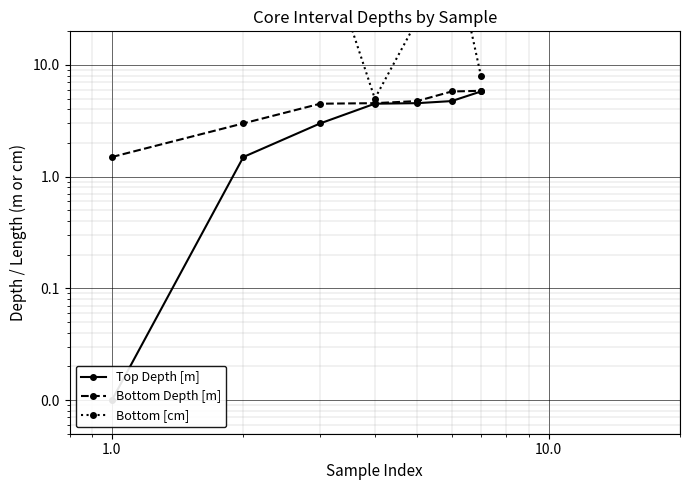

Is the value of Bottom [cm] at 0.0 greater than the value of Top Depth [m] at 100.0?

Yes